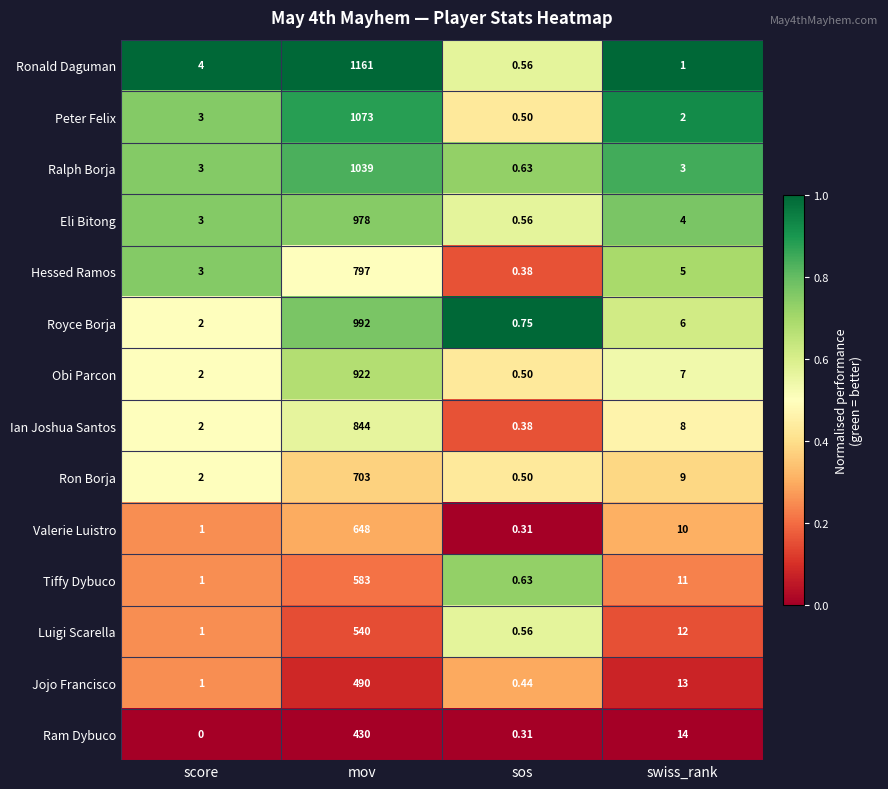

List the series in order of their peak value, highest first.

Ronald Daguman, Peter Felix, Ralph Borja, Royce Borja, Eli Bitong, Obi Parcon, Ian Joshua Santos, Hessed Ramos, Ron Borja, Valerie Luistro, Tiffy Dybuco, Luigi Scarella, Jojo Francisco, Ram Dybuco